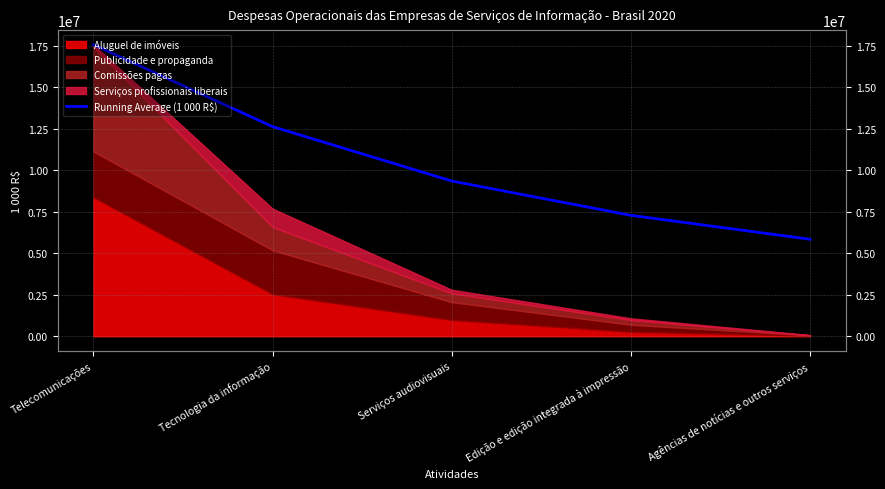

Reading right to left, list all the values displayed in this chart.

Agências de notícias e outros serviços=5842876.4	Edição e edição integrada à impressão=7285226.0	Serviços audiovisuais=9352084.0	Tecnologia da informação=12626340.0	Telecomunicações=17563514.0